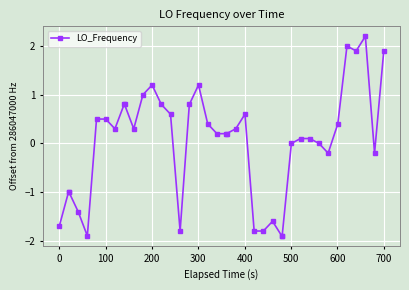

How many distinct data groups are displayed?

1